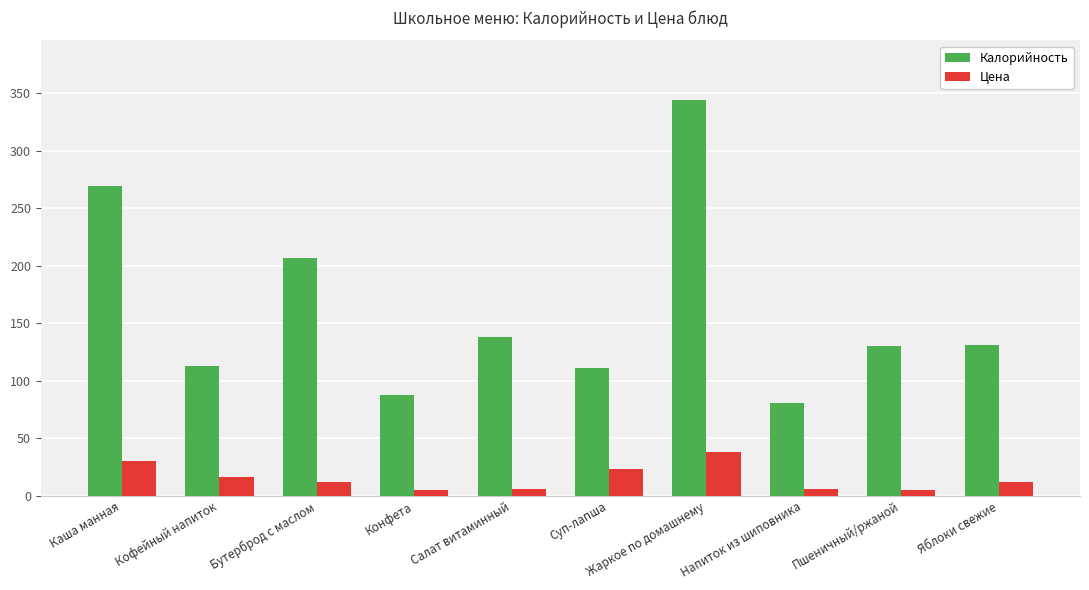

What is the total value across all series at Пшеничный/ржаной?

135.2